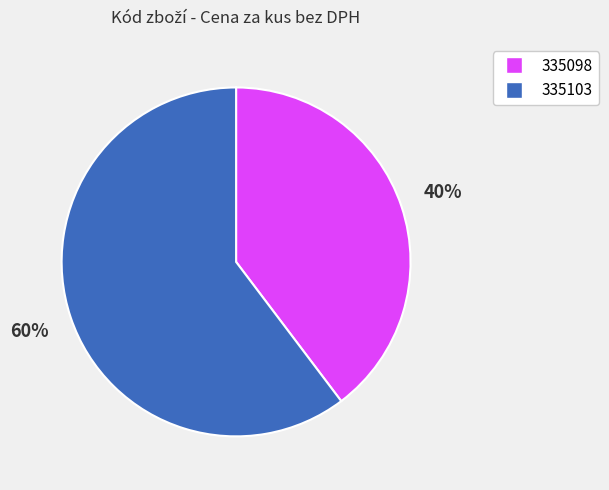

What percentage is the 335098 slice, to the nearest percent?

40%